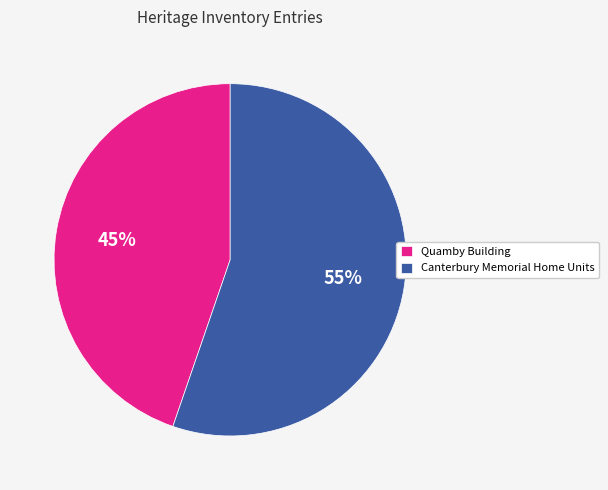

How many segments does this pie chart have?

2